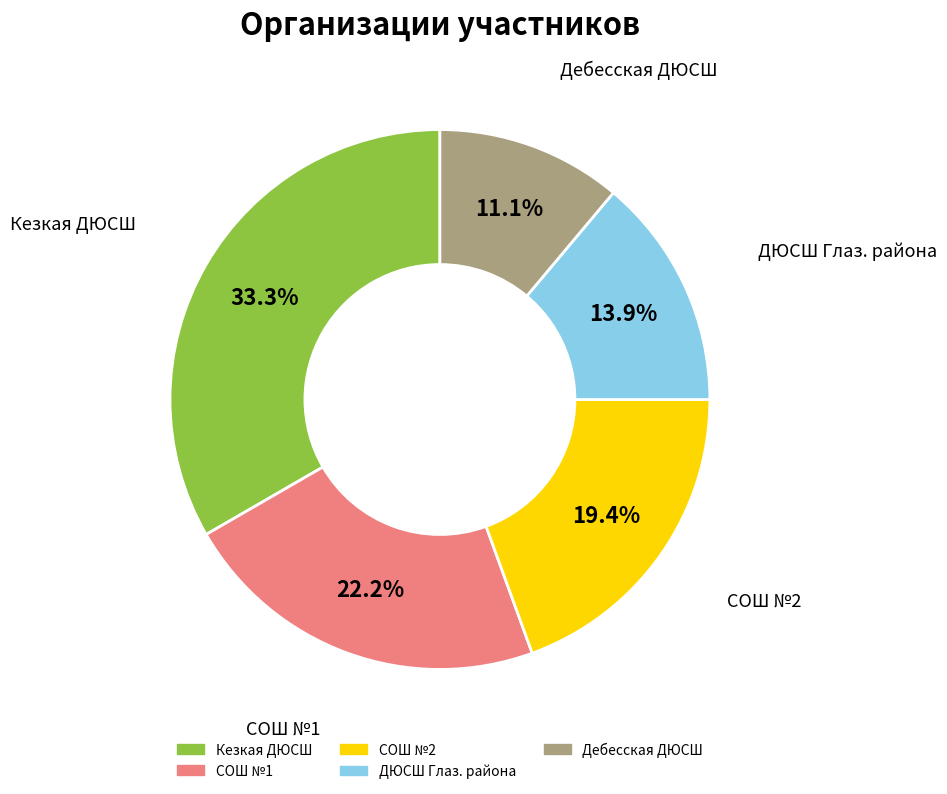

To the nearest percent, what portion does Дебесская ДЮСШ represent?

11%